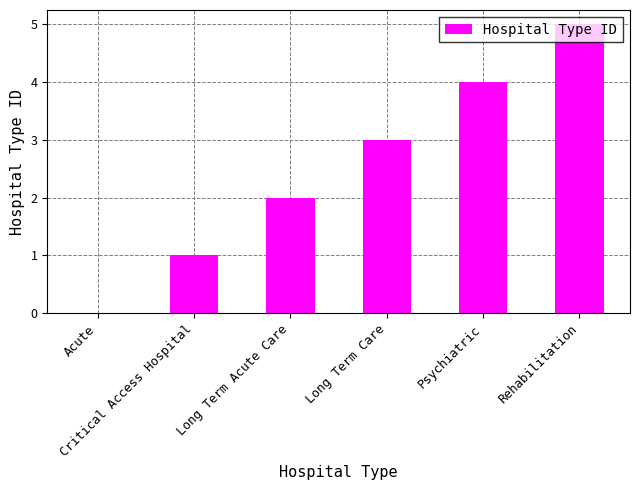

What is the greatest value displayed?

5